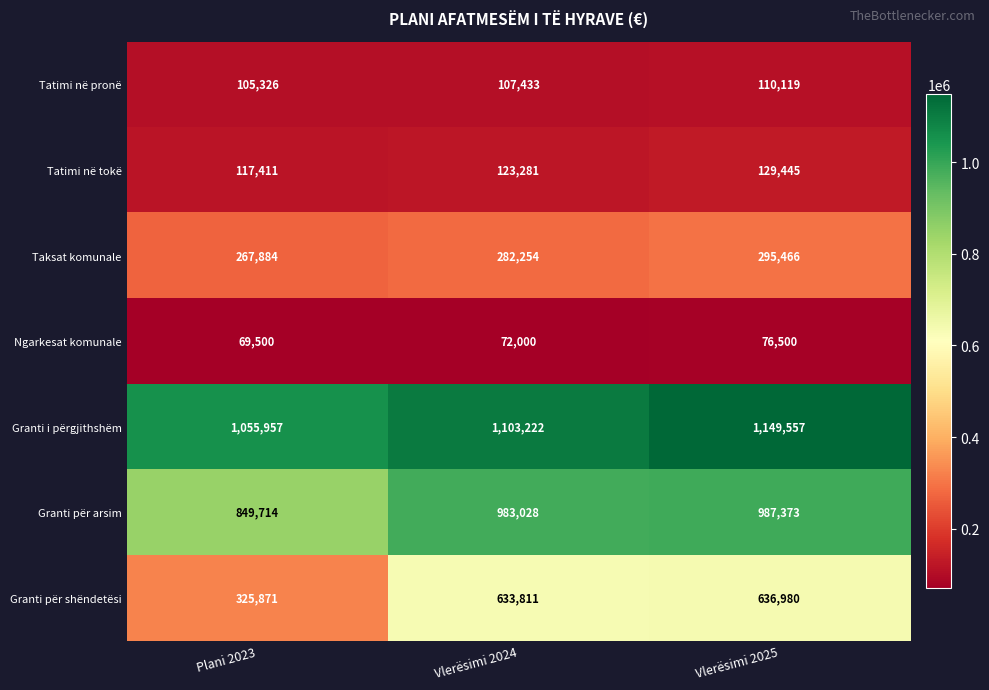

At how many categories does at least one series exceed 213891?

3